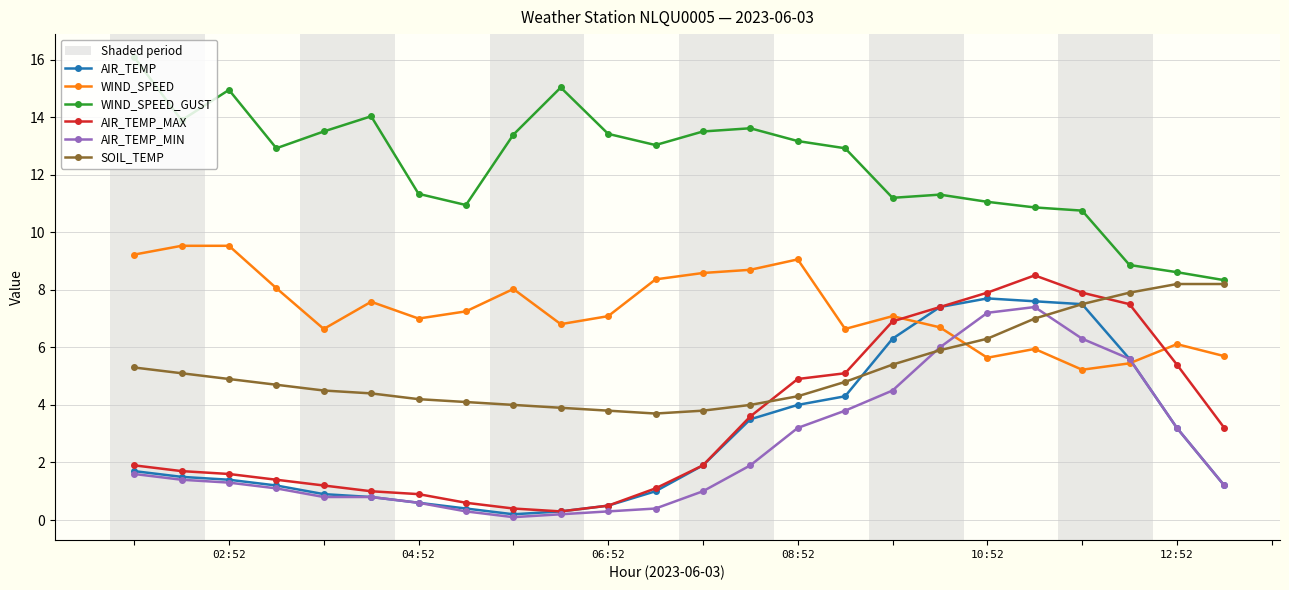

What is the value of the AIR_TEMP_MIN point at the 18th from the left?

6.0